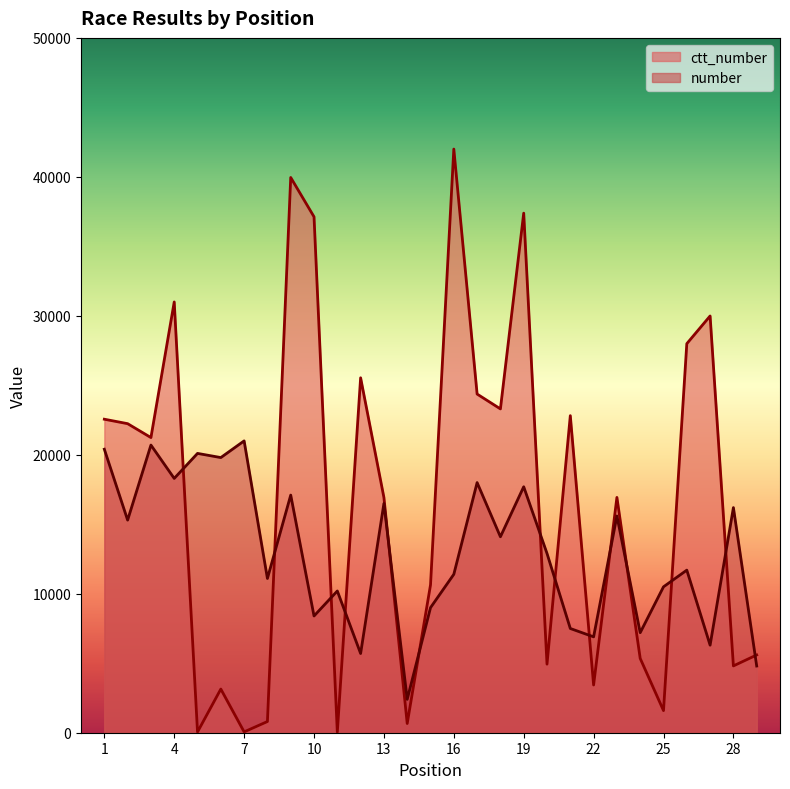

What is the difference between the highest and lowest values at 25?

8908.5